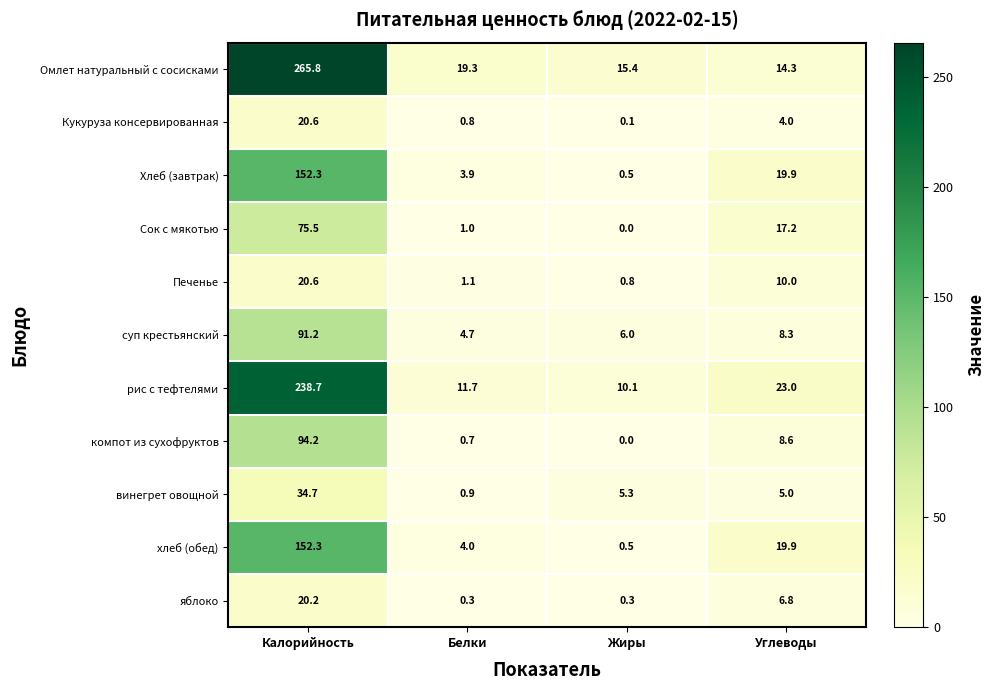

List the labels in order of компот из сухофруктов value, largest first.

Калорийность, Углеводы, Белки, Жиры